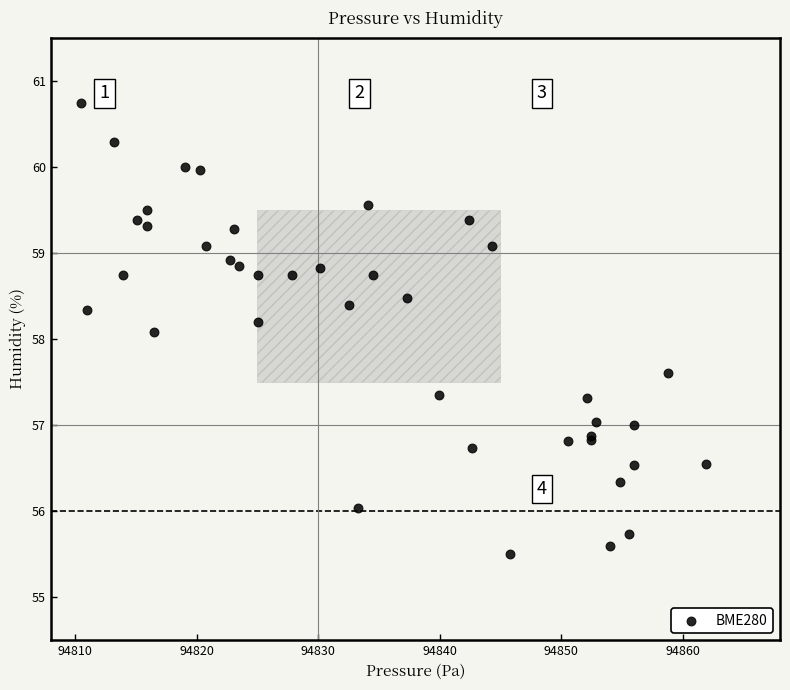

What Y value in the scatter plot is closest to 58?

58.1